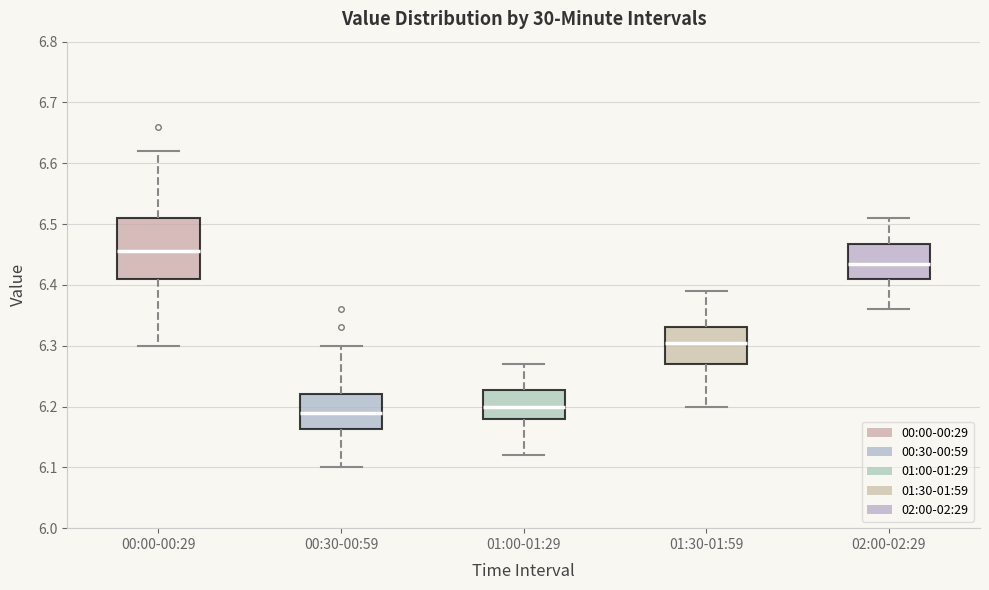

Which box's median line is the highest?

00:00-00:29